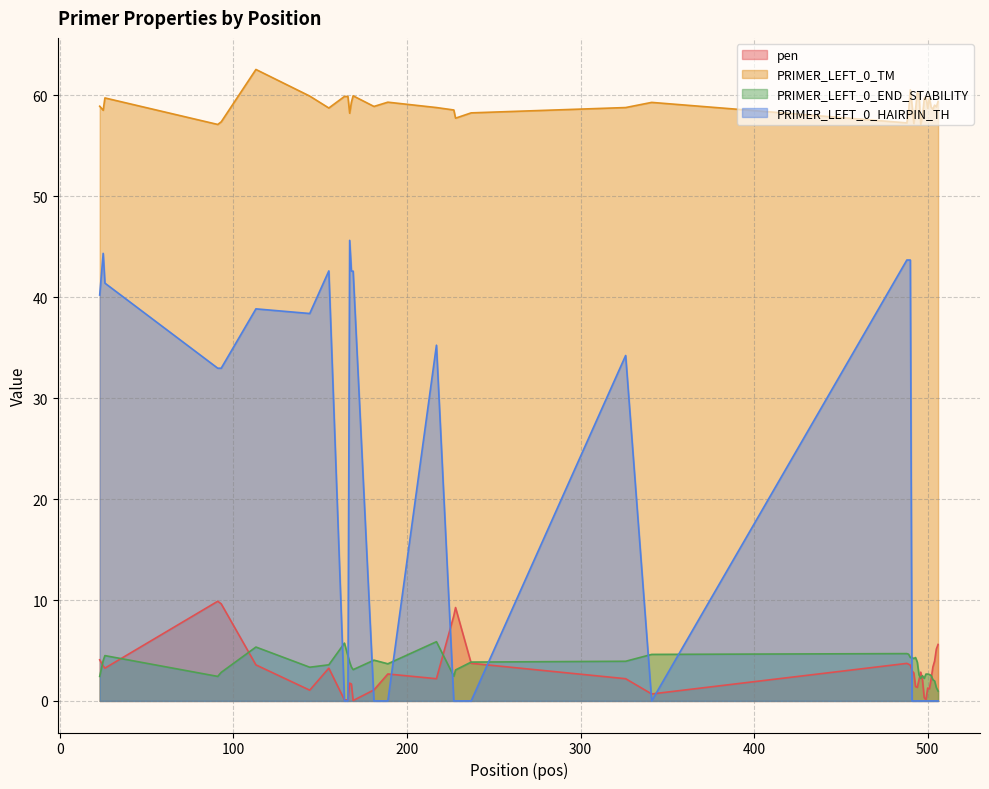

What is the sum of the PRIMER_LEFT_0_END_STABILITY values at 505 and 326?

5.2